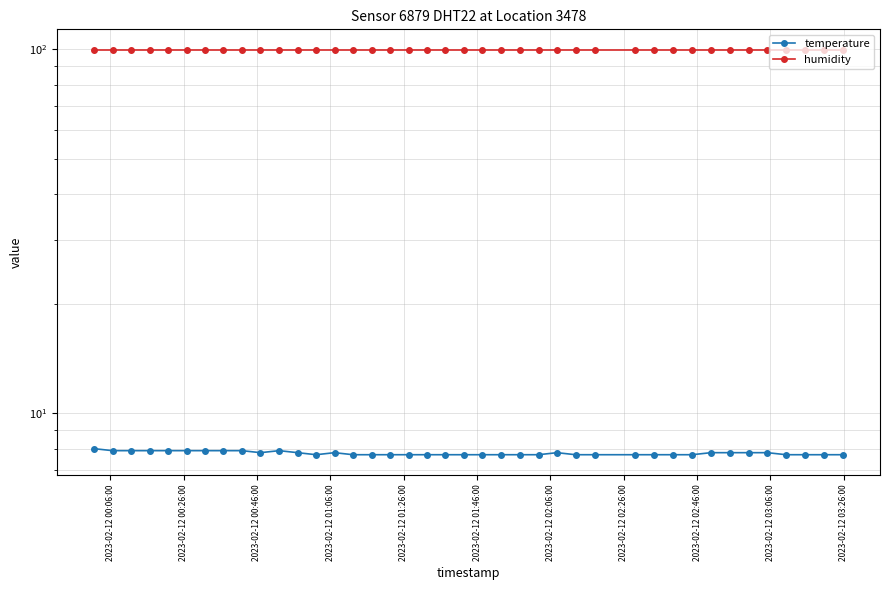

Which series has the widest spread of values?

temperature